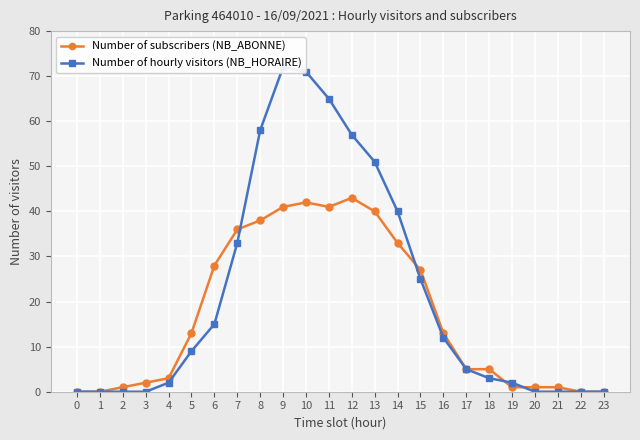

At which label does Number of hourly visitors (NB_HORAIRE) first exceed 9?

6